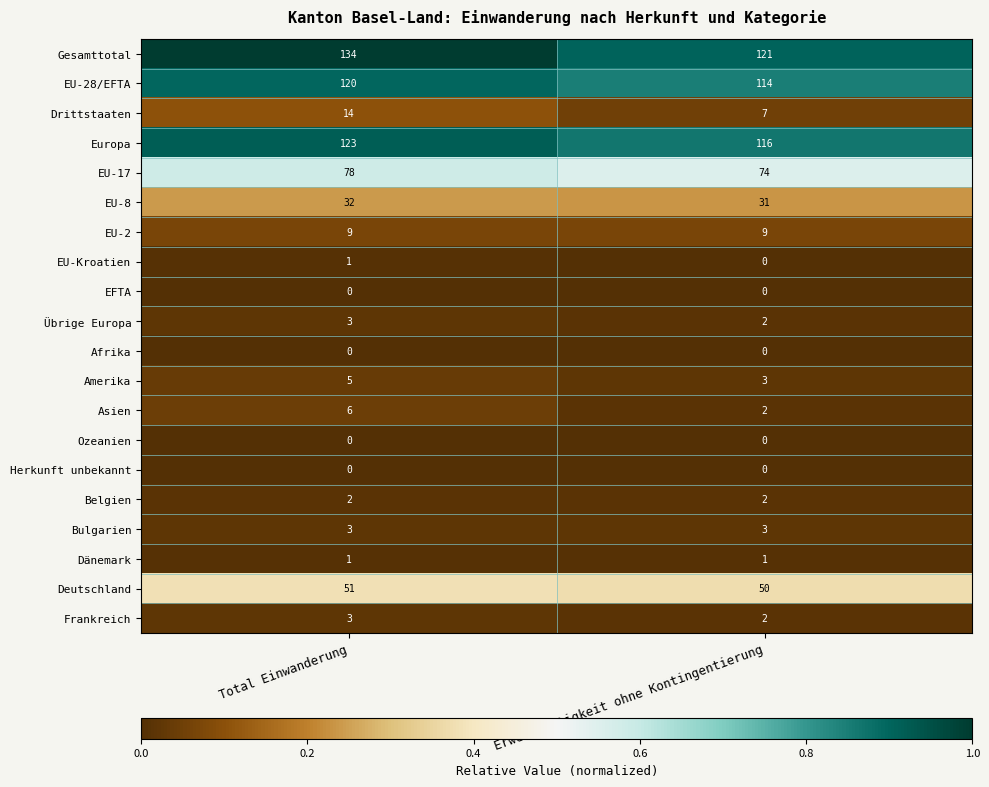

Where is Gesamttotal nearest to the value 127?

Erwerbstätigkeit ohne Kontingentierung